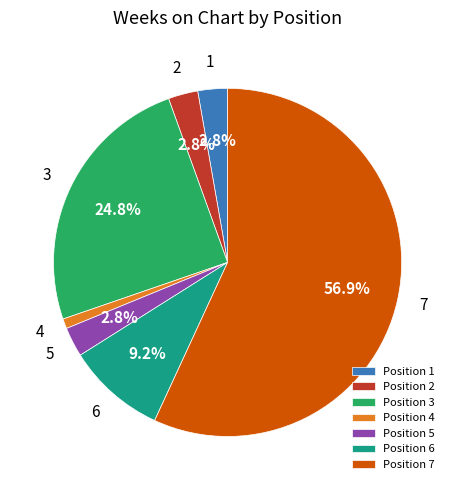

What portion of the pie excludes Position 2?

97.2%